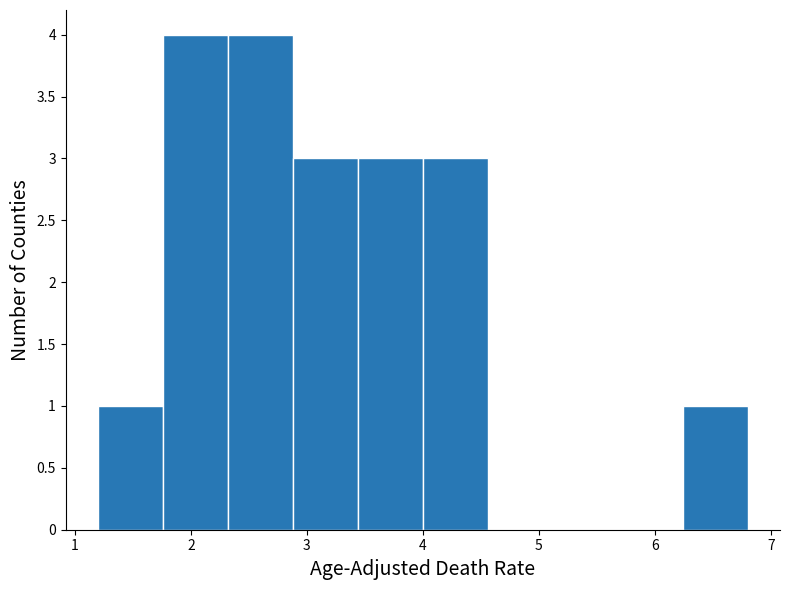

Reading left to right, list every bar in this chart as the range it spans on the x-axis followed by its height. Neither the bar edges nor the heights are printed on the chart, so give them approximately, as read against the axes.

1.20 to 1.76: 1
1.76 to 2.32: 4
2.32 to 2.88: 4
2.88 to 3.44: 3
3.44 to 4.00: 3
4.00 to 4.56: 3
4.56 to 5.12: 0
5.12 to 5.68: 0
5.68 to 6.24: 0
6.24 to 6.80: 1